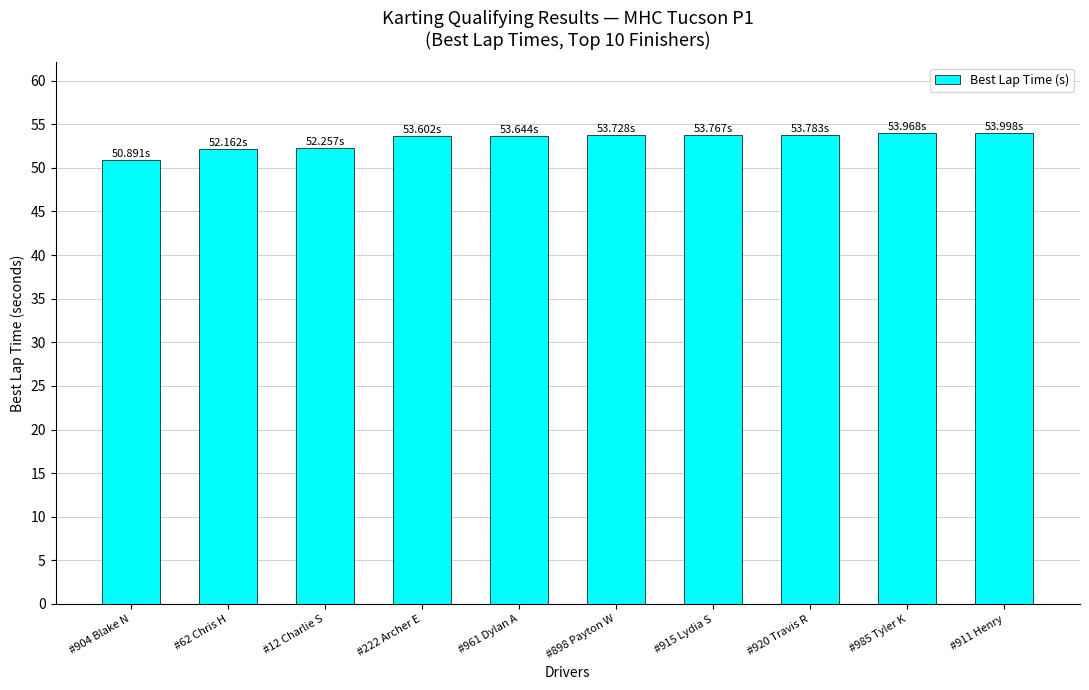

Is it true that the value at #915 Lydia S is 30.8?

False